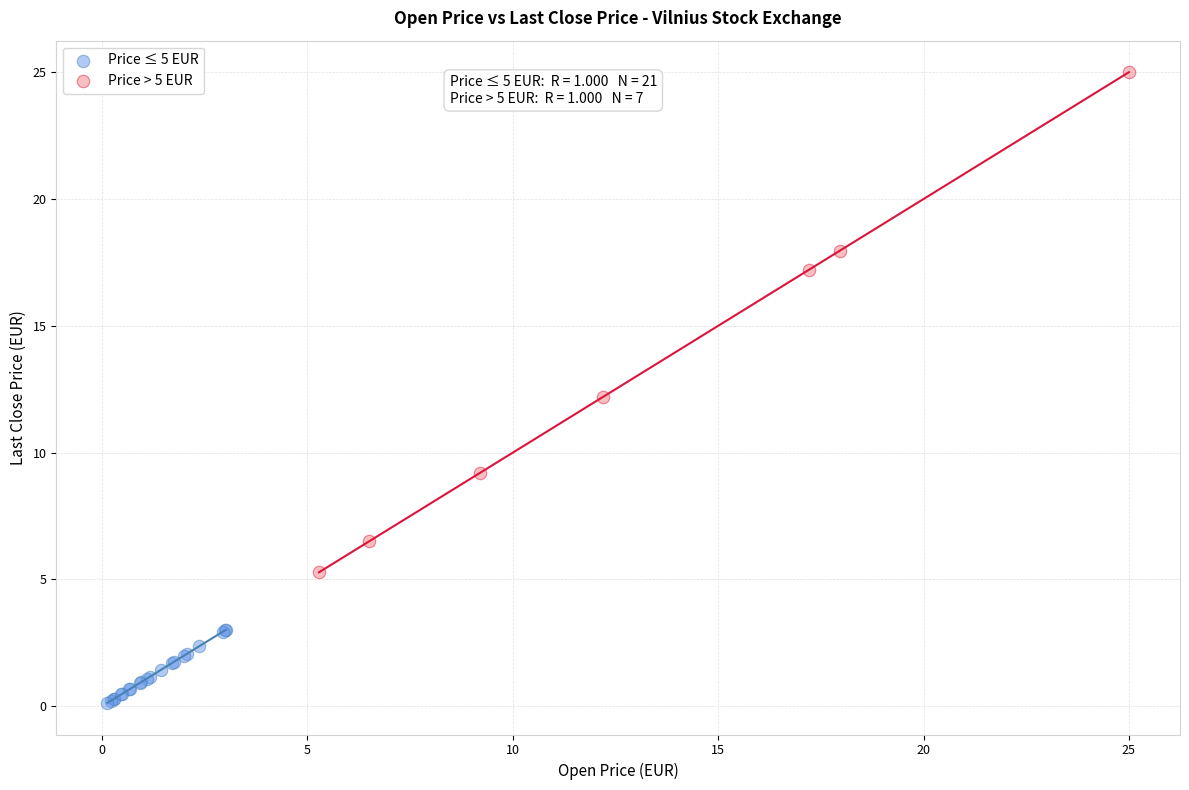

Which series reaches the minimum Y coordinate?

Price ≤ 5 EUR